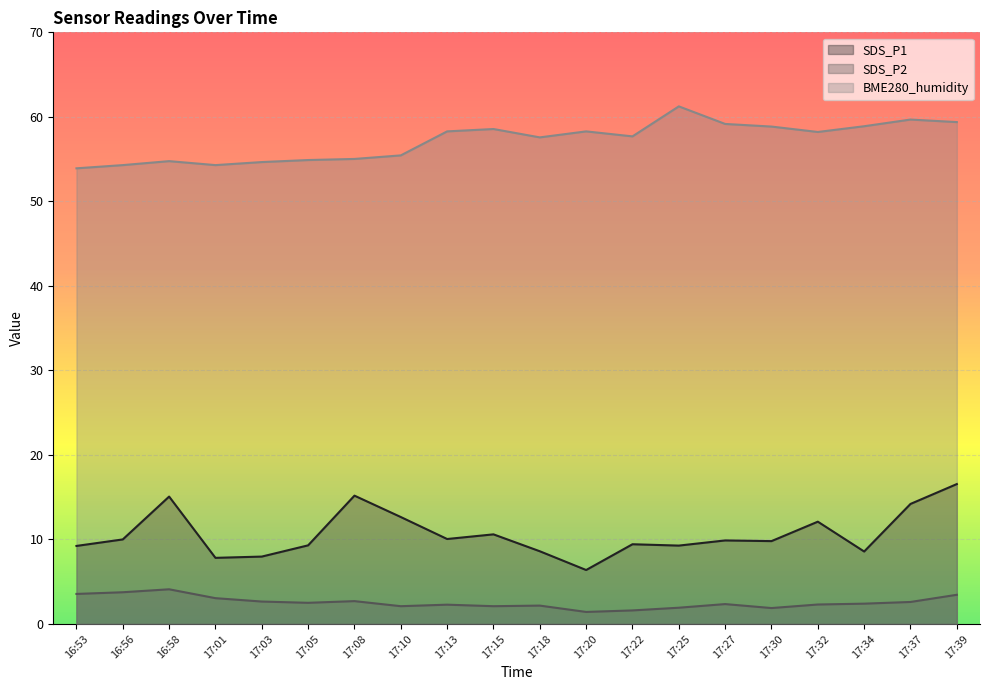

Read the SDS_P1 value at 17:01.

7.8